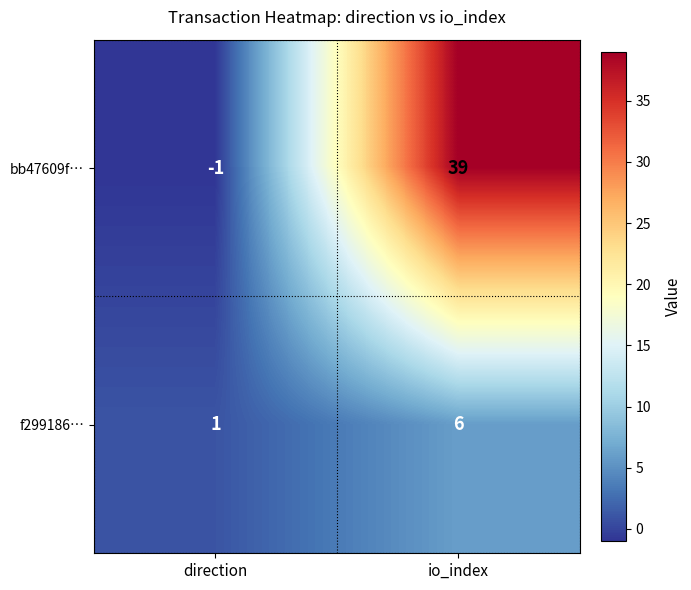

Is it true that f299186… equals 6 at io_index?

True